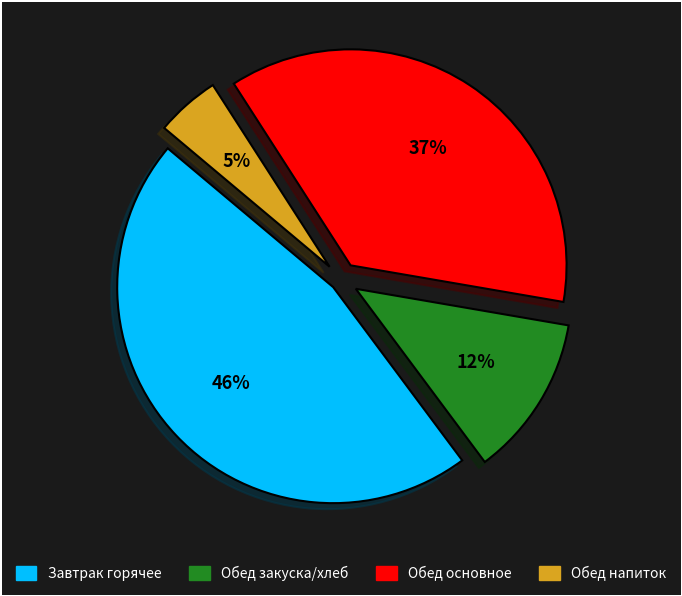

Does any single category account for the majority?

No